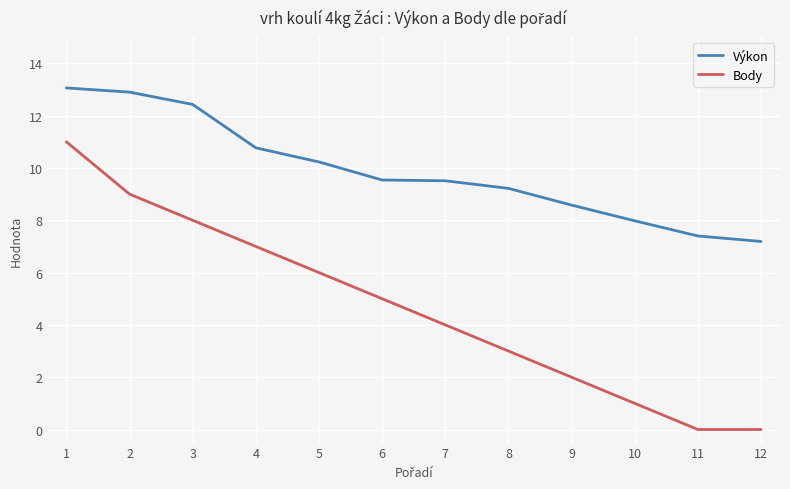

What is the maximum value for Výkon?

13.1